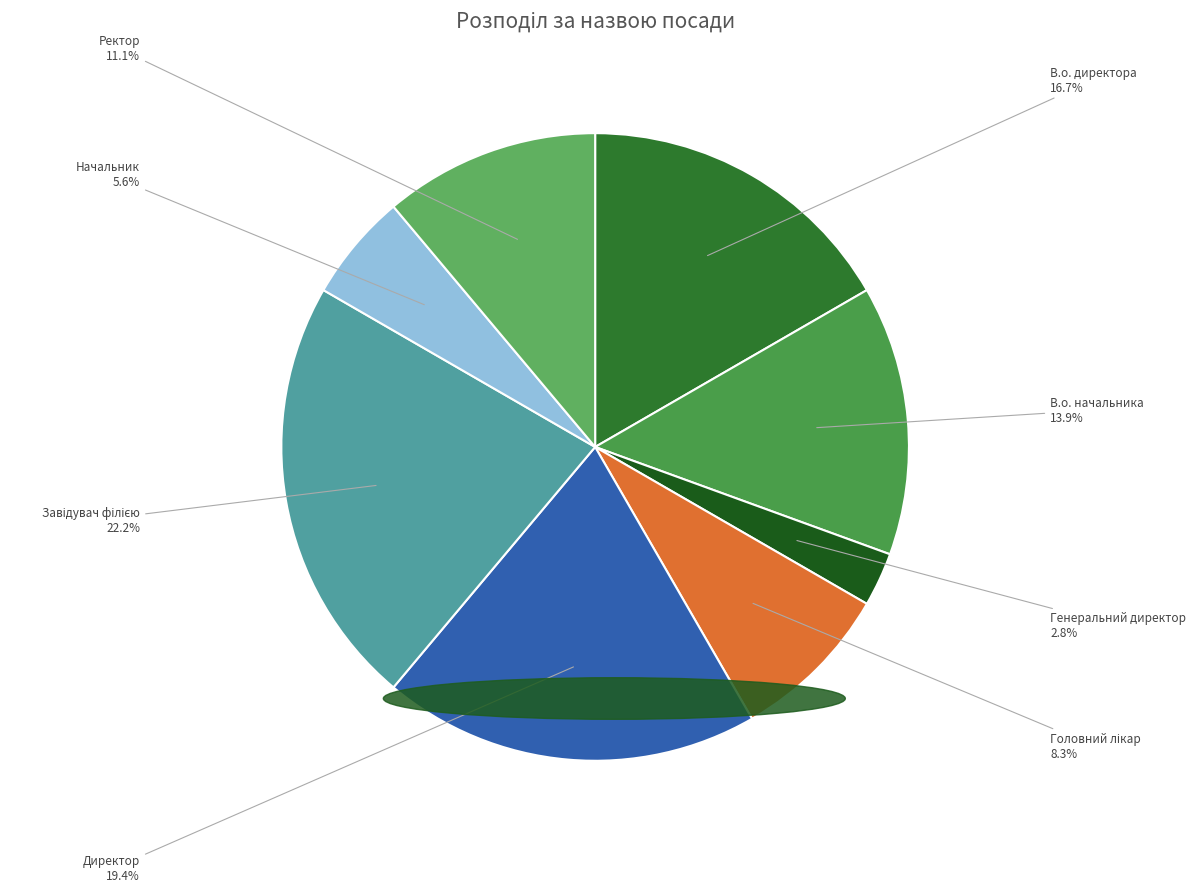

What percentage is the Начальник slice, to the nearest percent?

6%